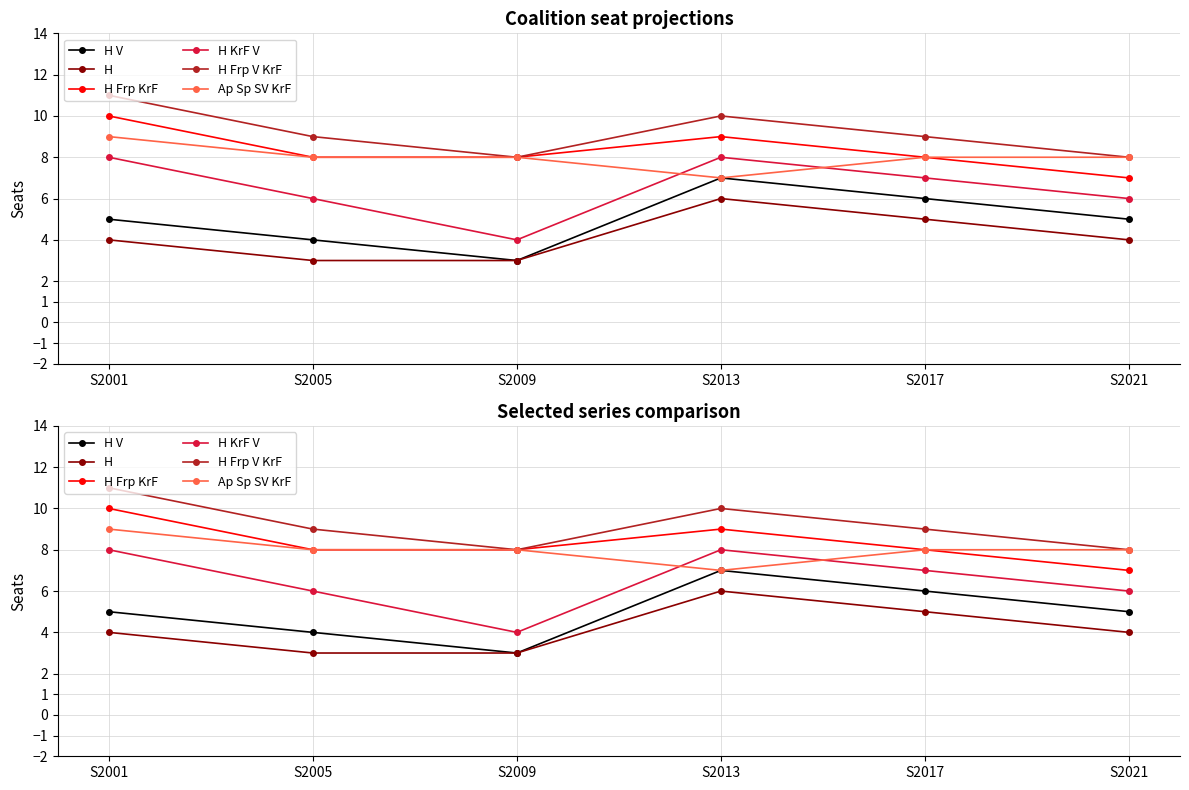

At which category does H reach its first local peak?

S2013